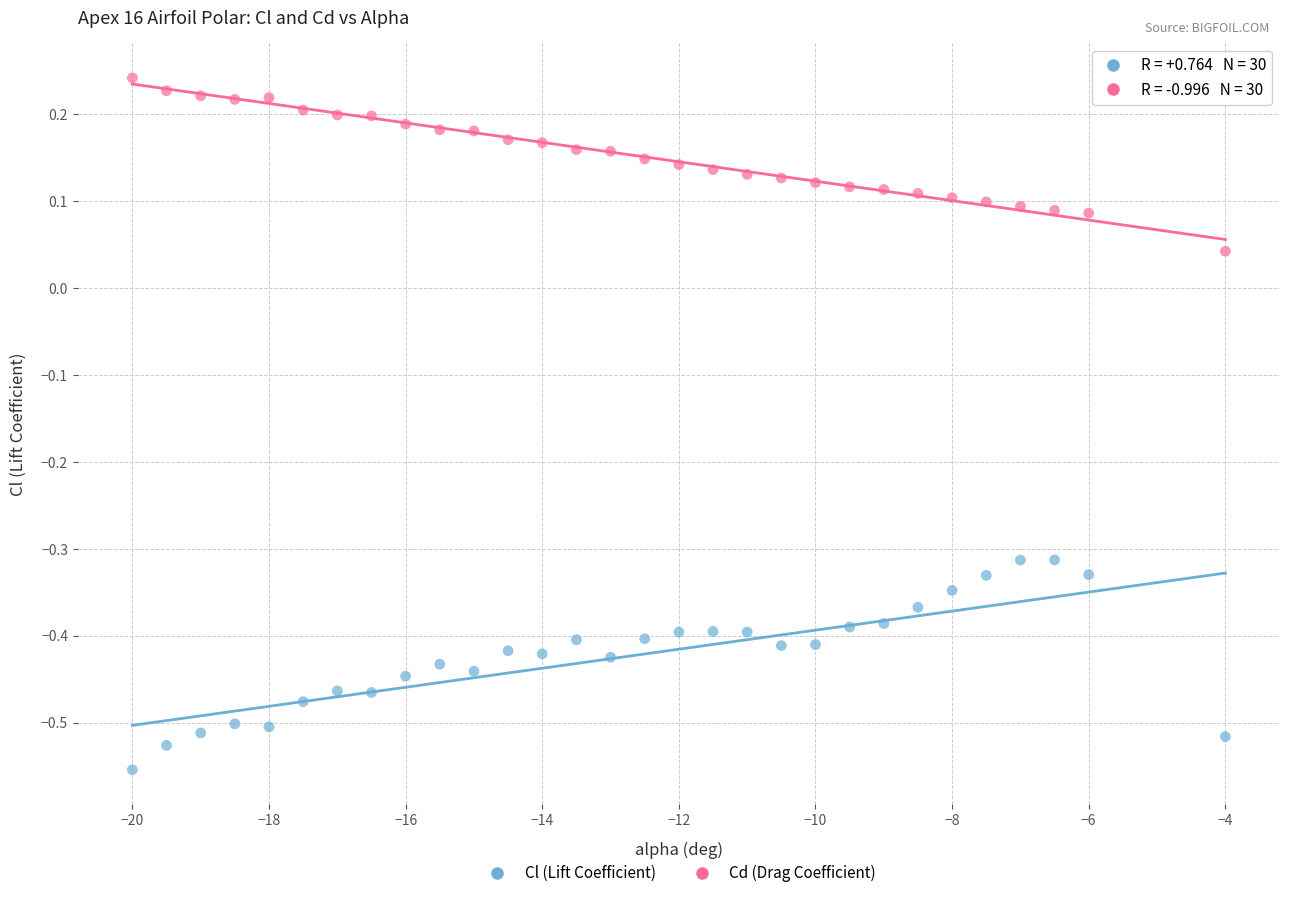

Across all data points, what is the range of Y values (max minus min)?

0.8